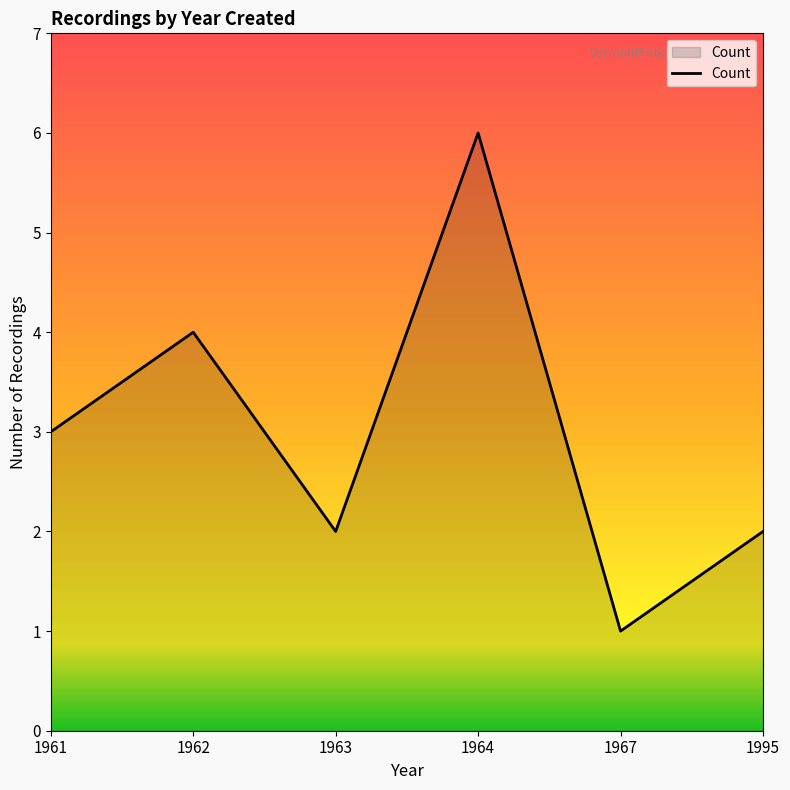

Does the chart display data point markers on the line(s)?

No